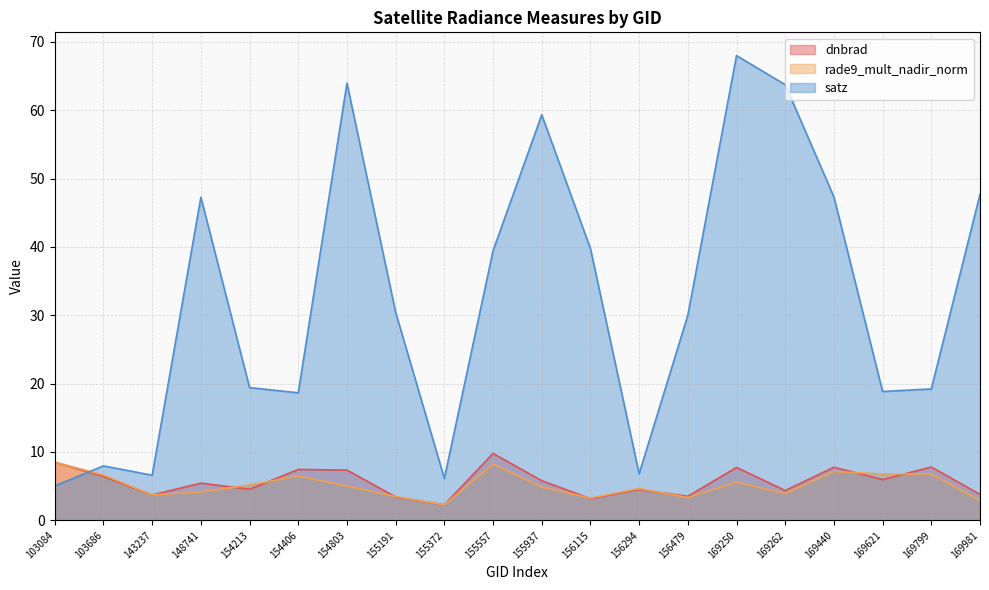

What is the value of the rade9_mult_nadir_norm point at the 5th from the left?

5.2